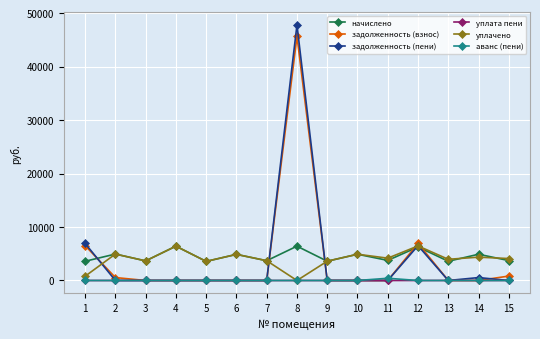

What is the sum of all задолженность (взнос) values?

60450.8